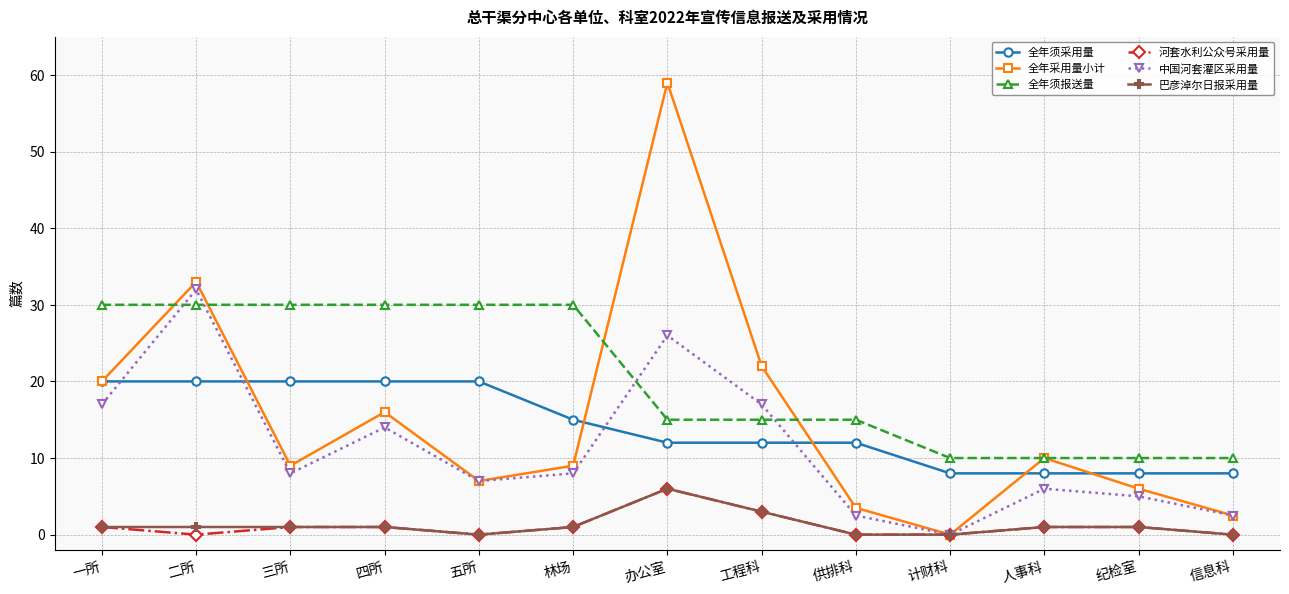

What is the label of the 6th point from the right?

工程科